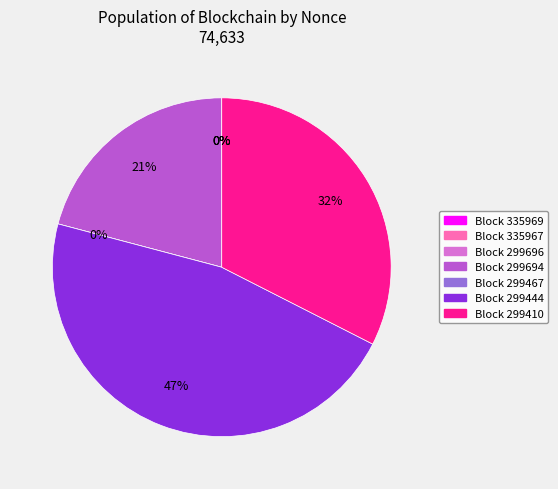

The 299410 slice represents 24% of the pie. True or false?

False